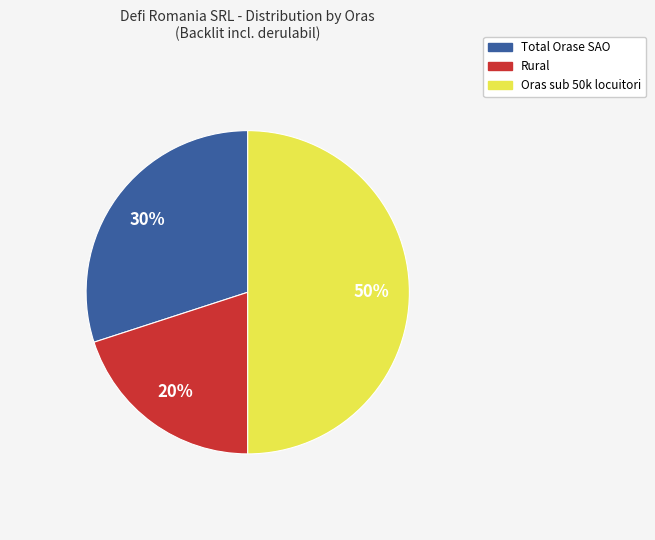

What is the largest slice in the pie chart?

Oras sub 50k locuitori